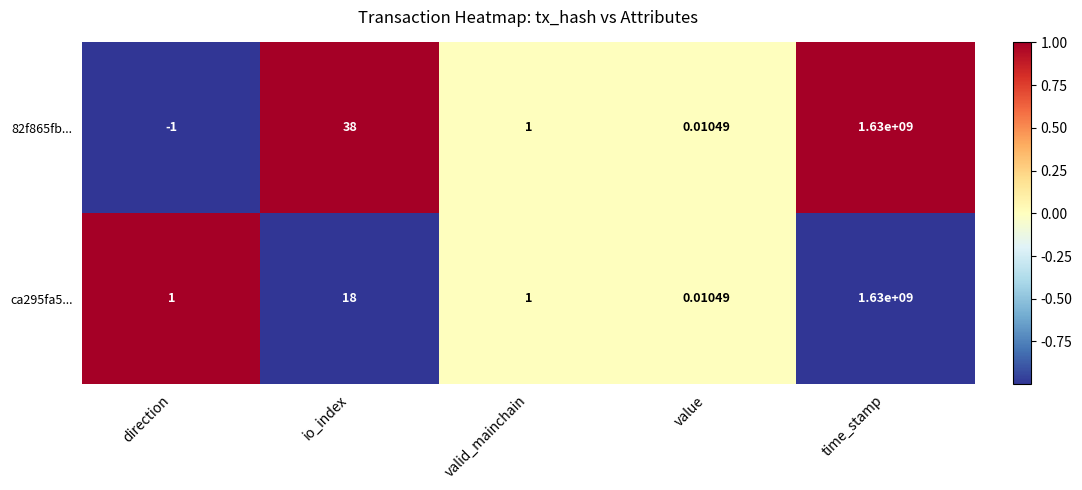

Between io_index and valid_mainchain, which series saw the biggest shift?

82f865fb...